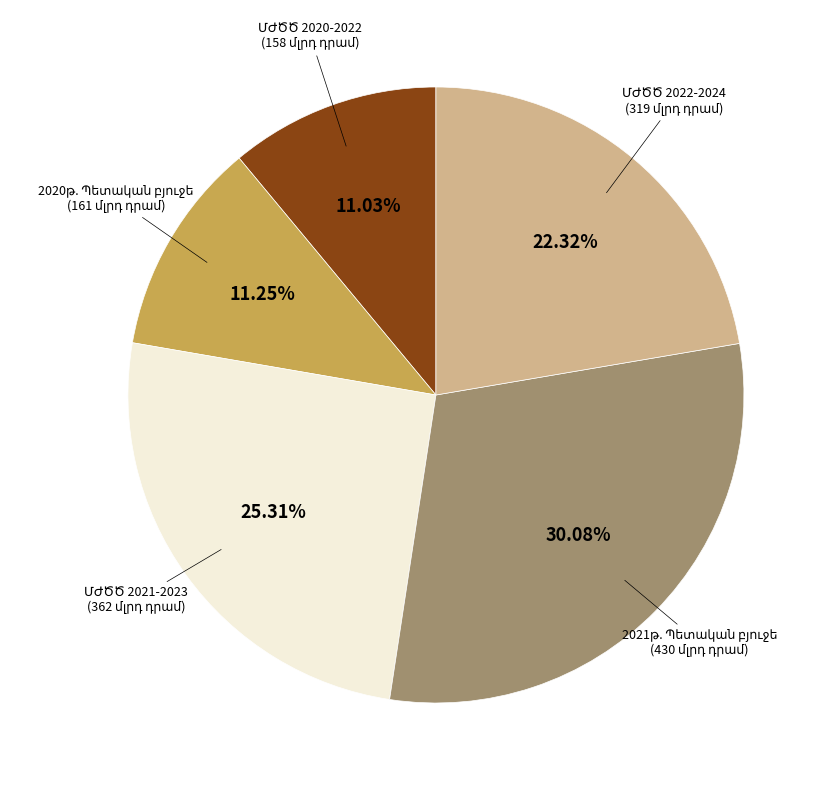

Is there any slice that represents more than half of the pie?

No